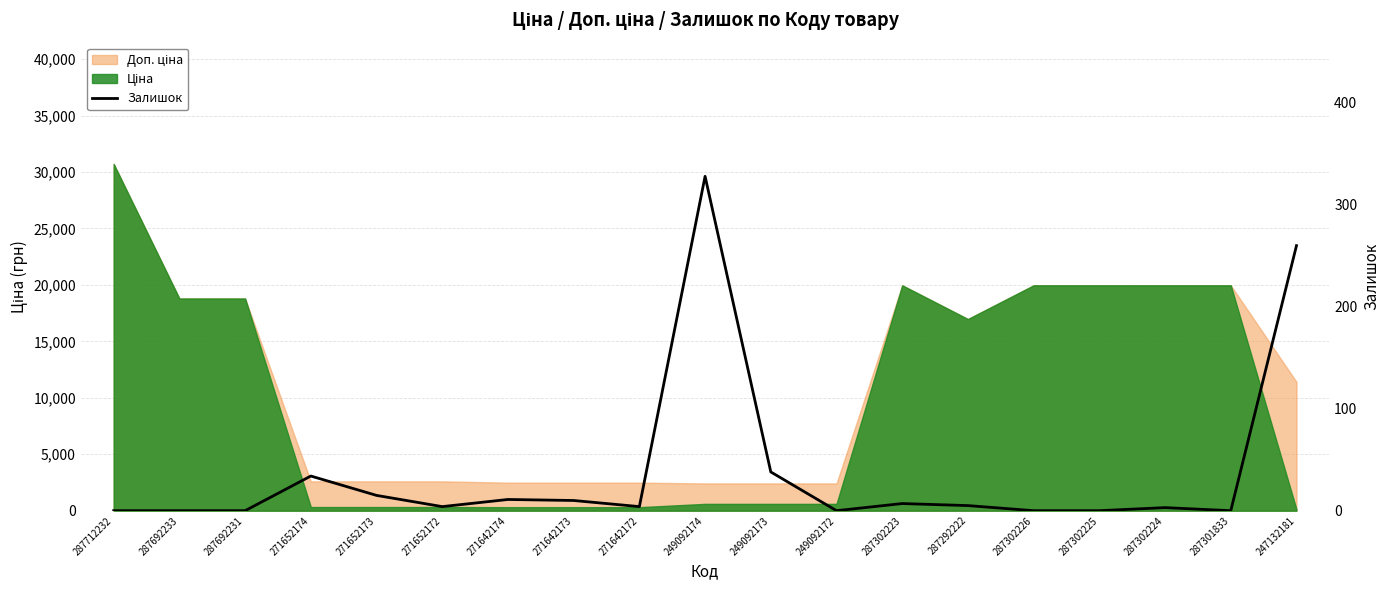

What is the difference between the values at 287292222 and 287302223?

2